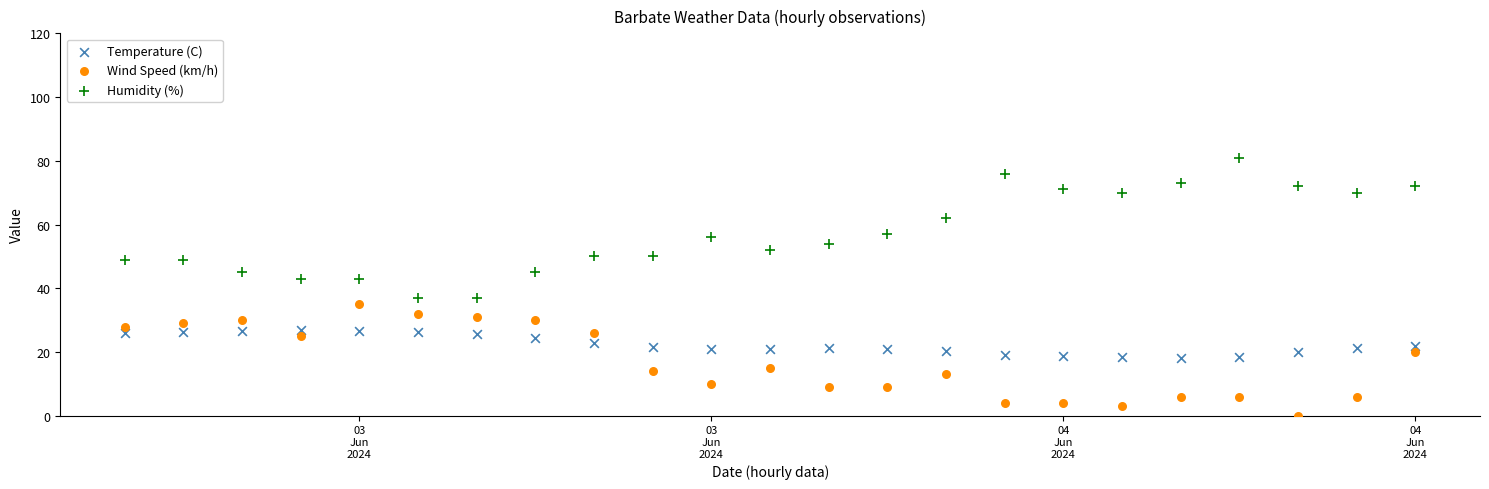

Which series contains the lowest Y value?

Wind Speed (km/h)